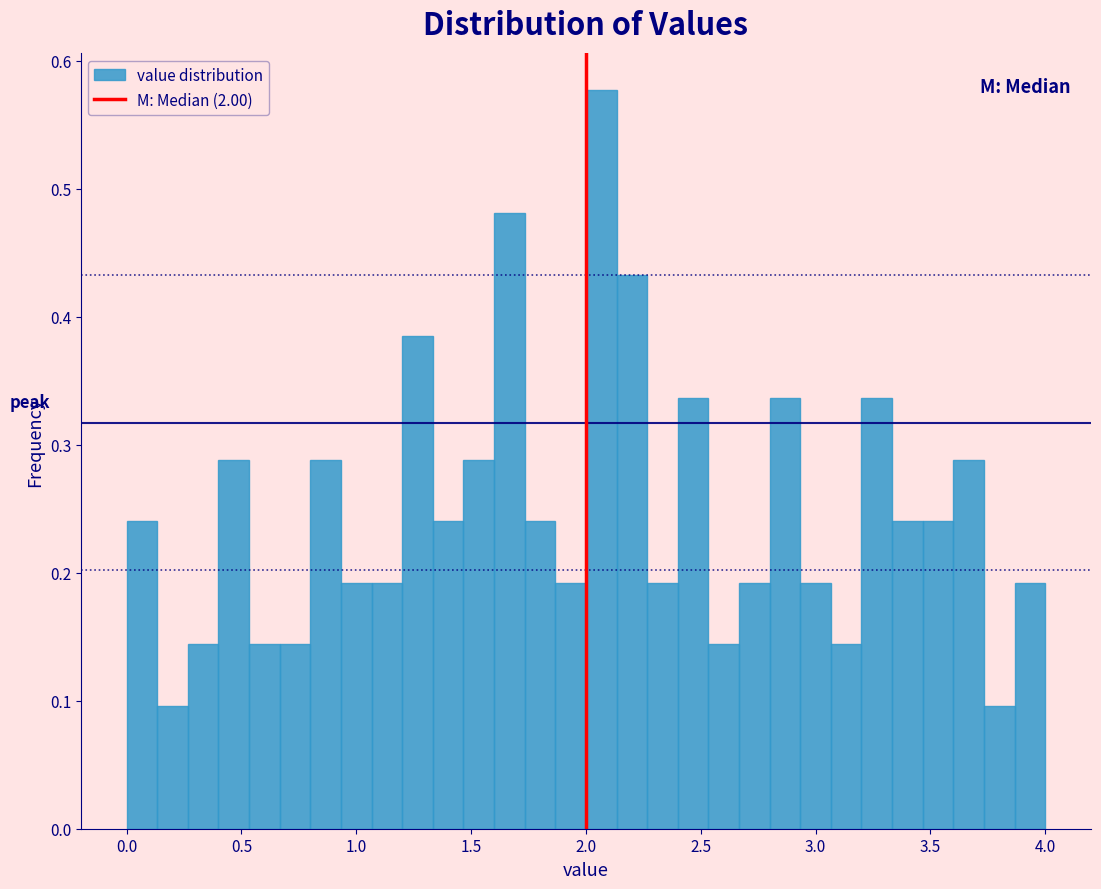

Around what value on the x-axis is the tallest bar? Give the approximate position of its centre, as read against the axis.

2.05